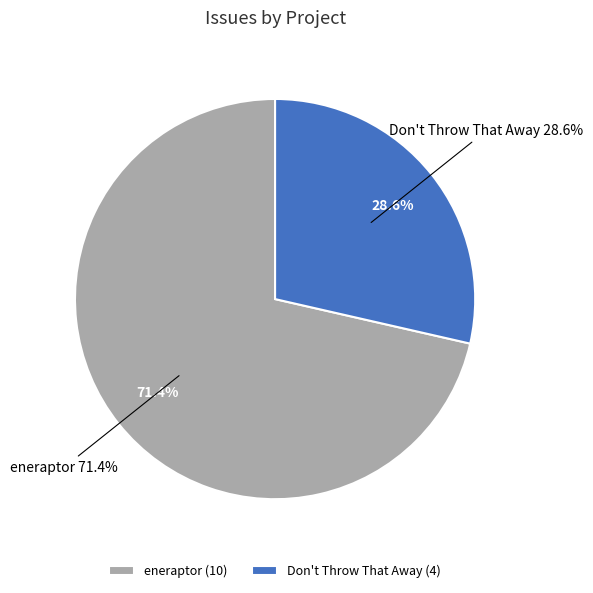

Does eneraptor account for over 50% of the chart?

Yes